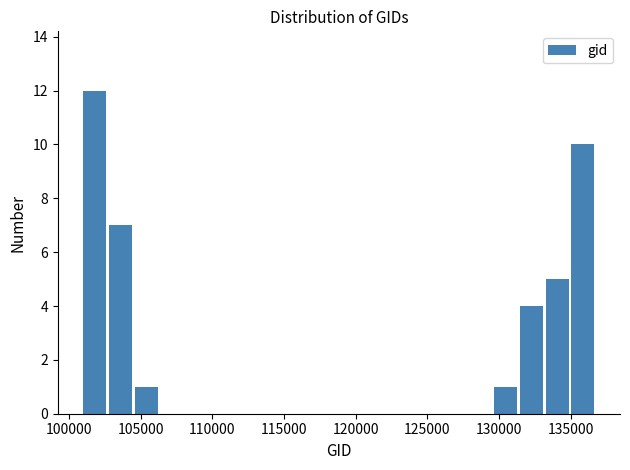

Read against the x-axis, roughly where is the centre of the tallest bar?

102000